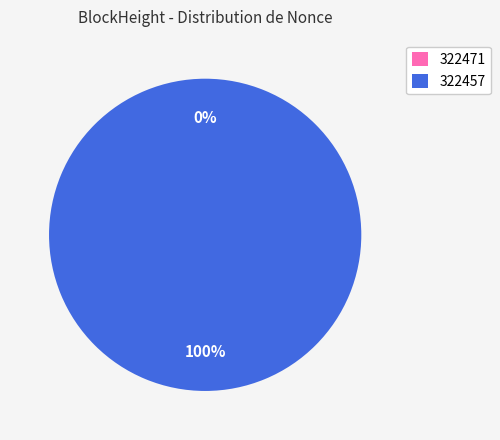

Is the sum of 322471 and 322457 greater than half?

Yes